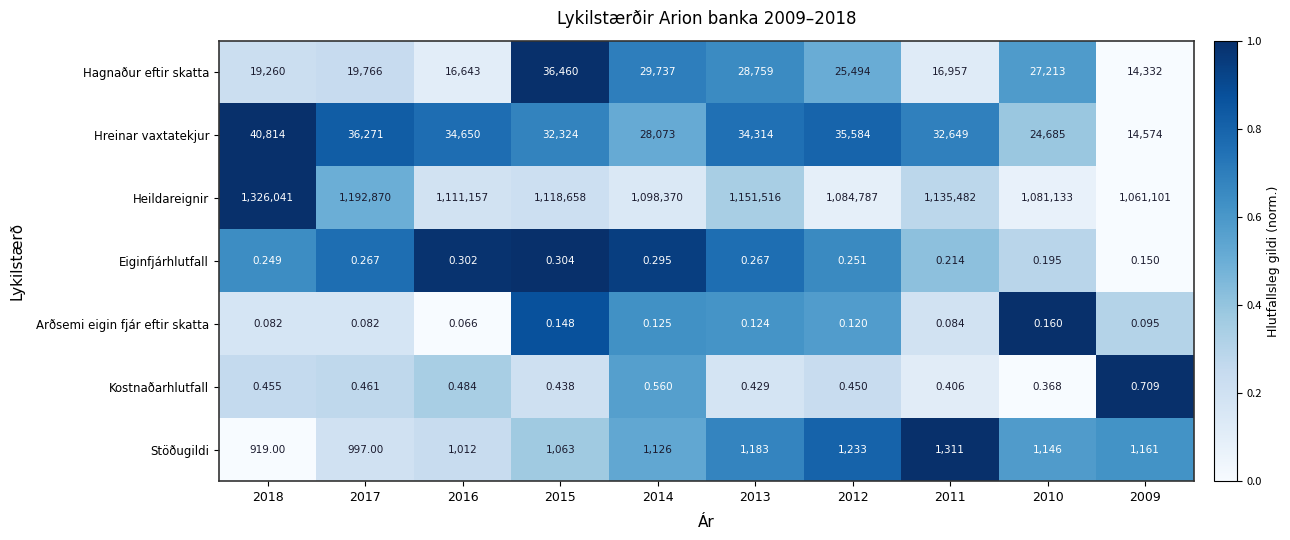

Which series has the largest total across all categories?

Heildareignir